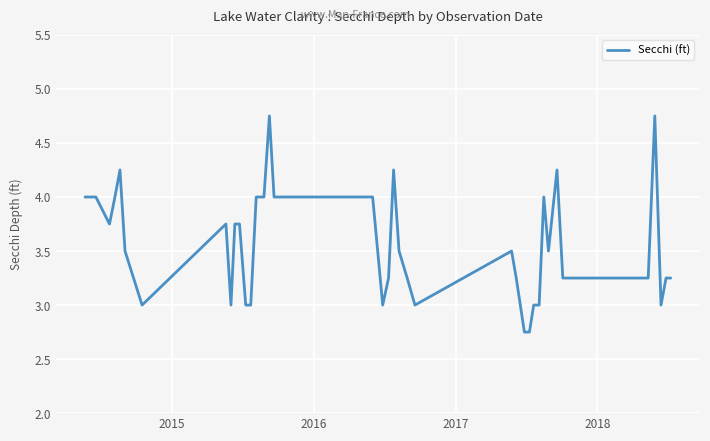

What is the difference between the maximum and minimum values?

2.0